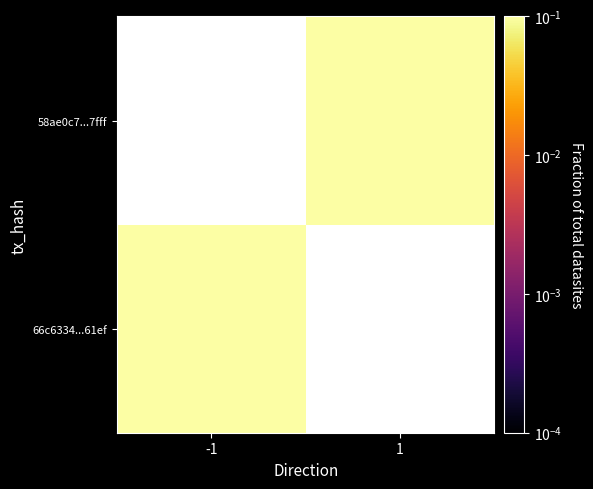

Which has a higher value, -1 or 1?

1